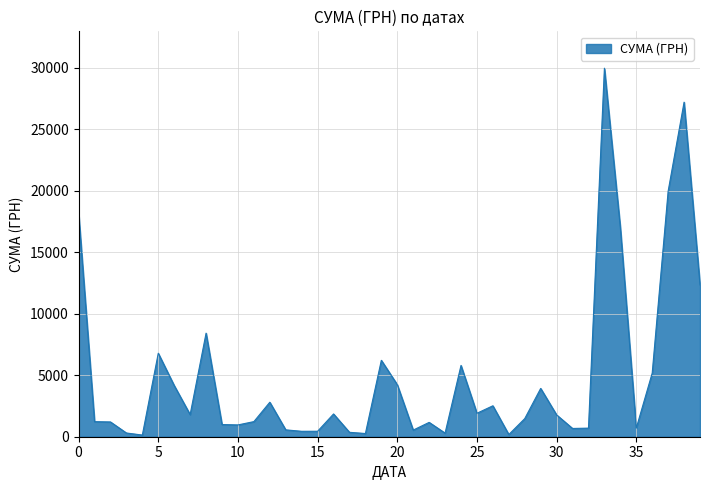

What is the difference between the maximum and minimum values?

29834.3